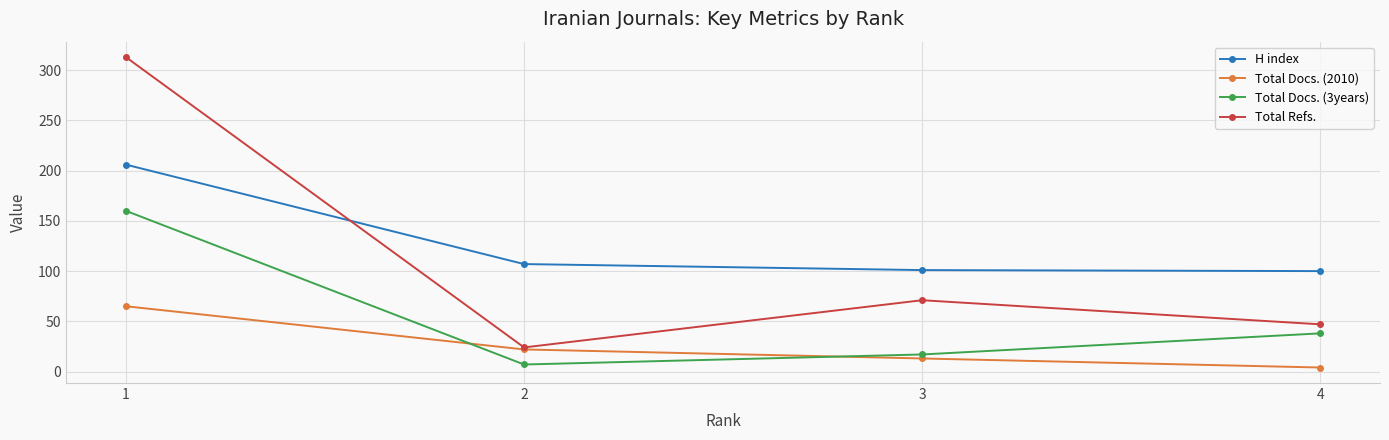

What is the highest value of the H index series?

206